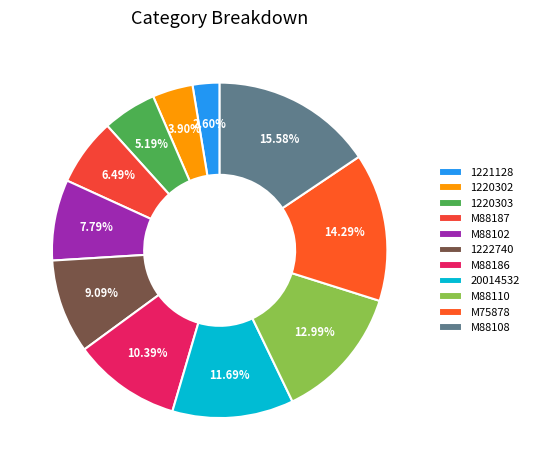

To the nearest percent, what percentage of the pie is M88186?

10%